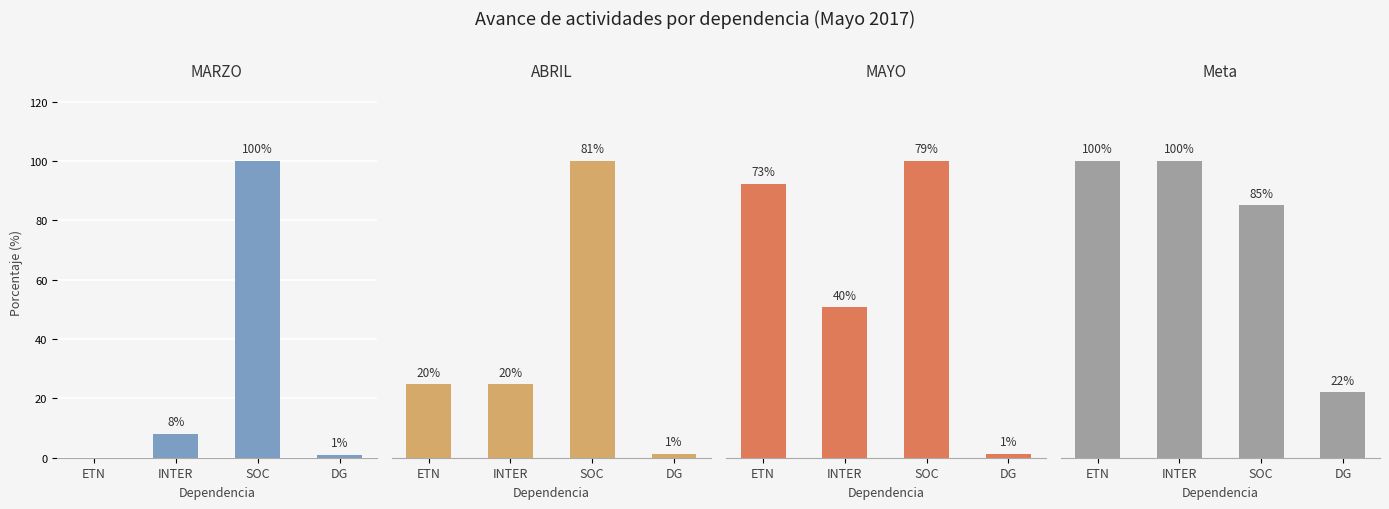

What is the difference between the second highest and minimum values in the MAYO series?

72